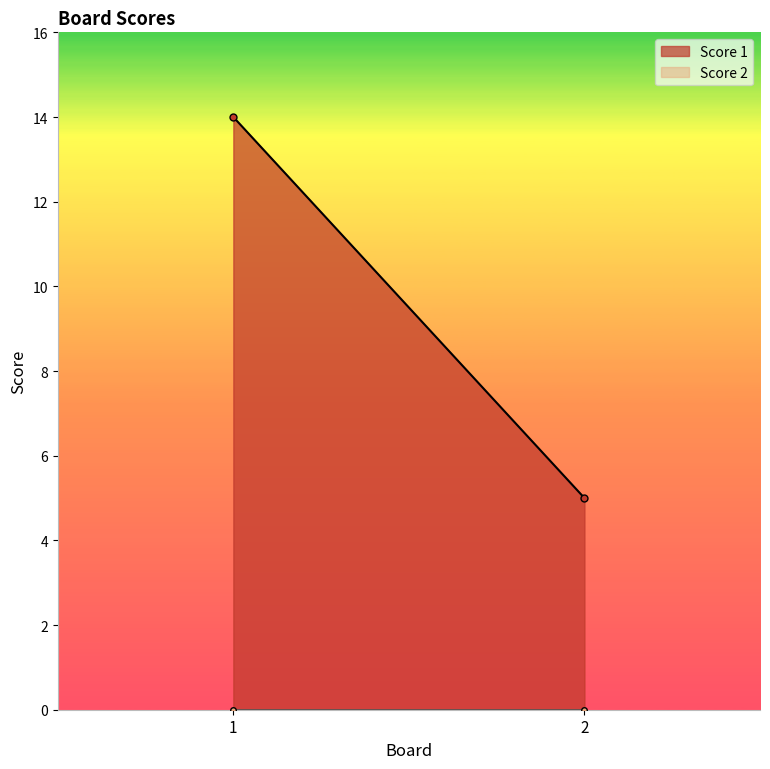

Which category has the highest value across all series?

1